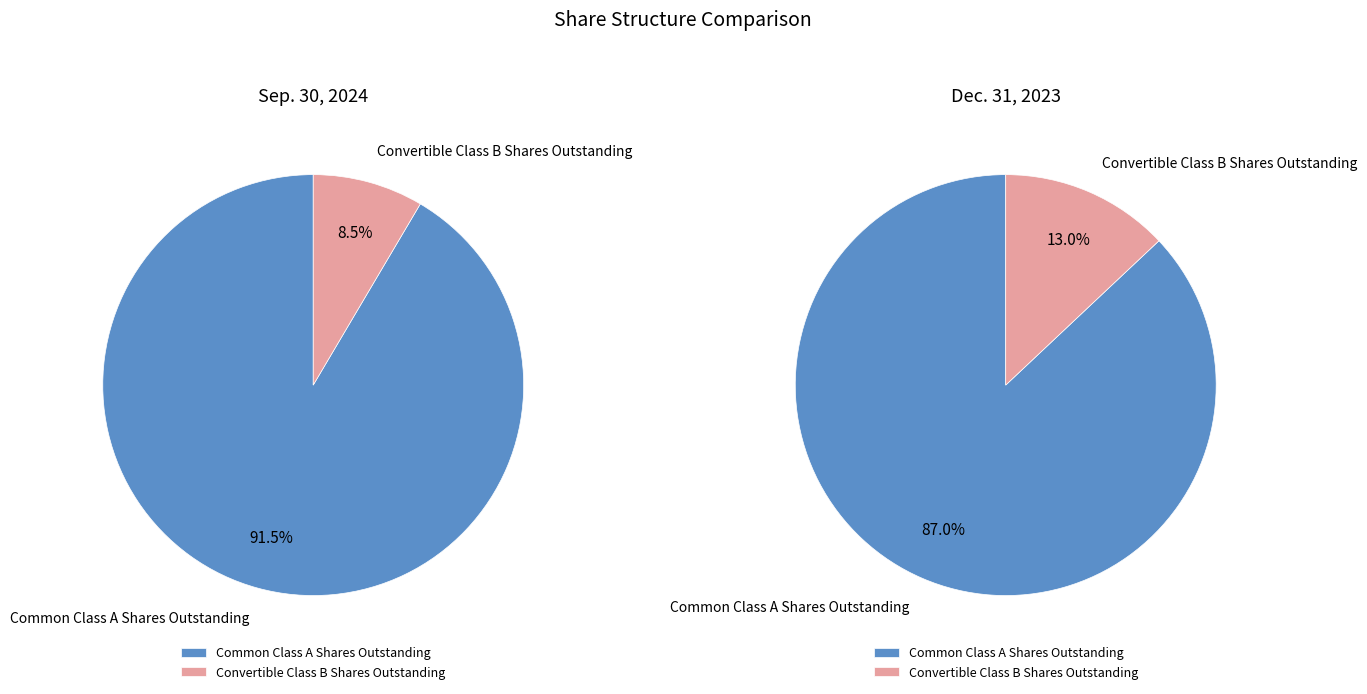

What is the spread (max minus min) of values at Common Class A Shares Outstanding?

3385476